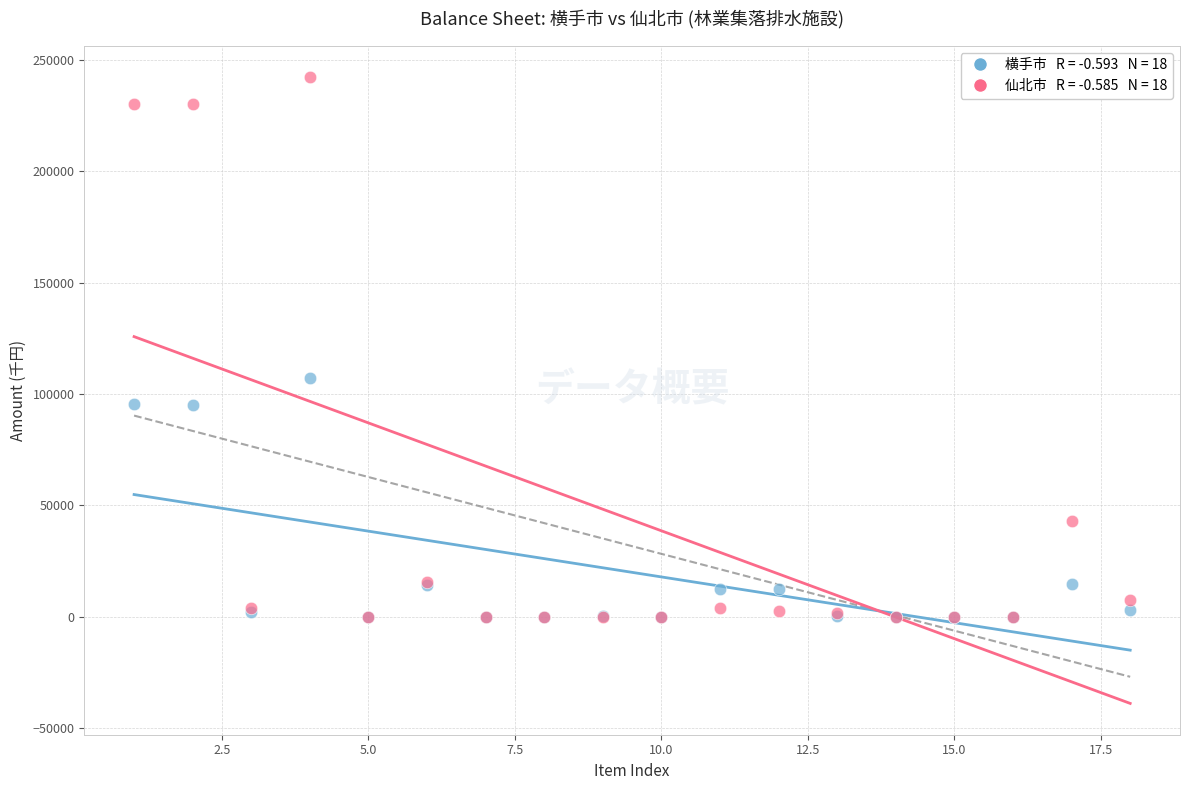

Across all series, what Y value is closest to 121148?

107304